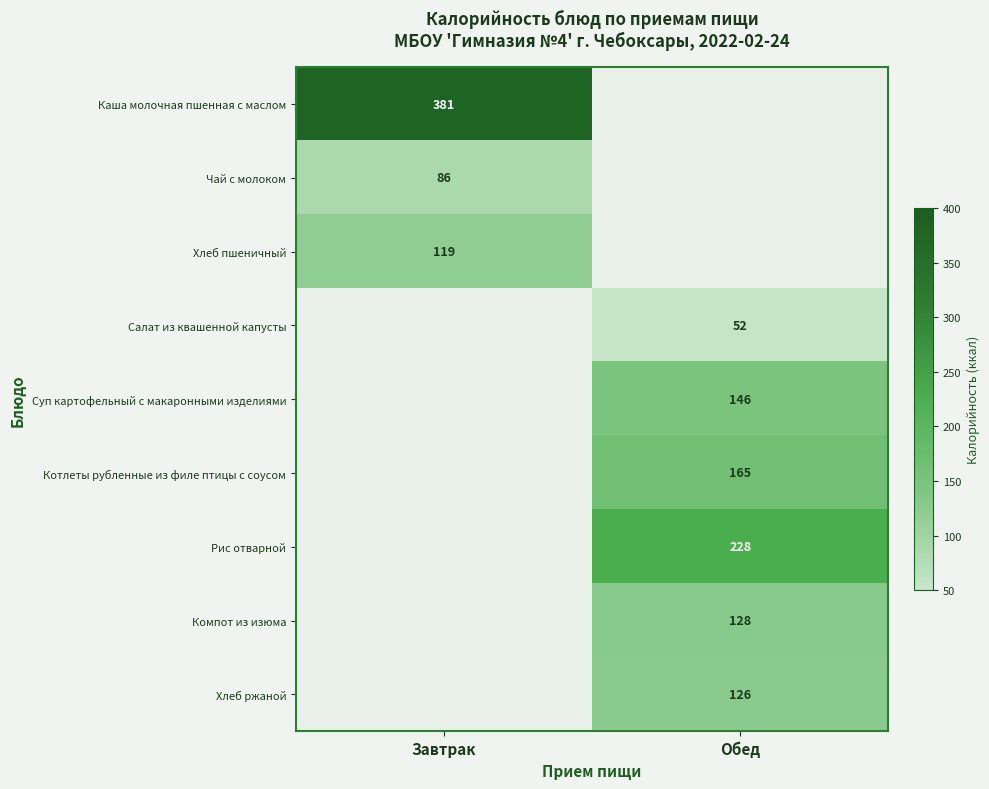

The Каша молочная пшенная с маслом series shows 381 at Завтрак. True or false?

True